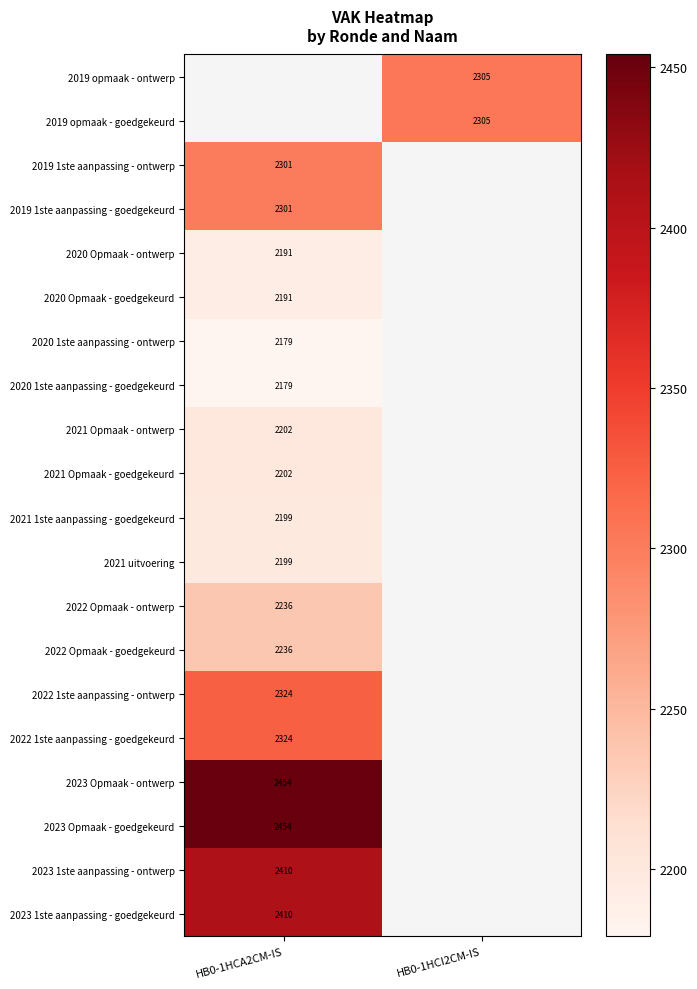

The value of 2023 Opmaak - goedgekeurd at HB0-1HCA2CM-IS is 1187. True or false?

False